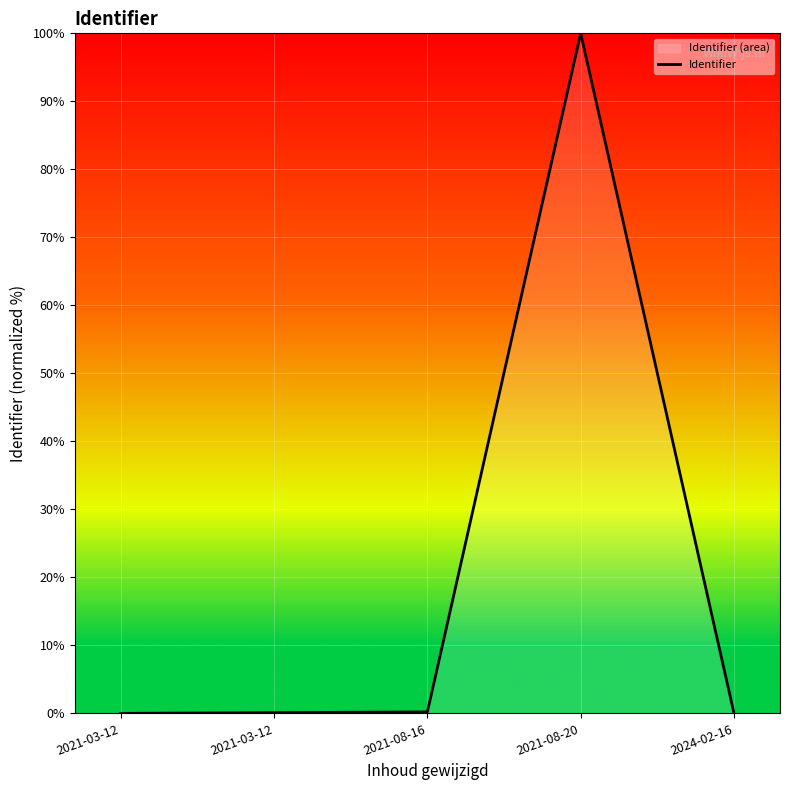

Where is the first local maximum?

2021-08-20